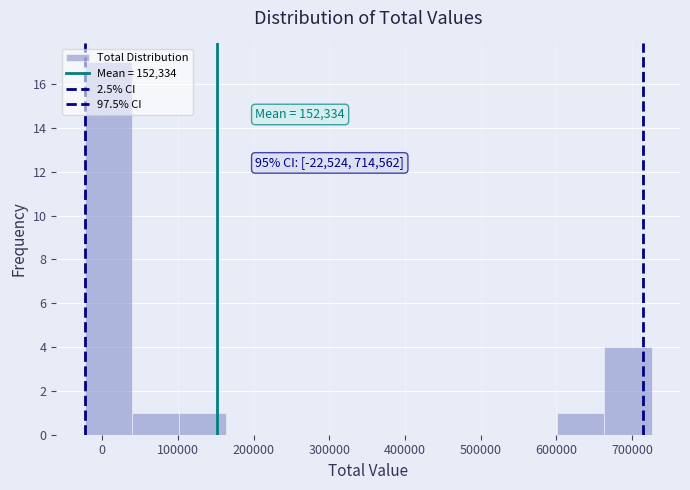

Which range on the x-axis has the tallest bar?

-20000 to 40000